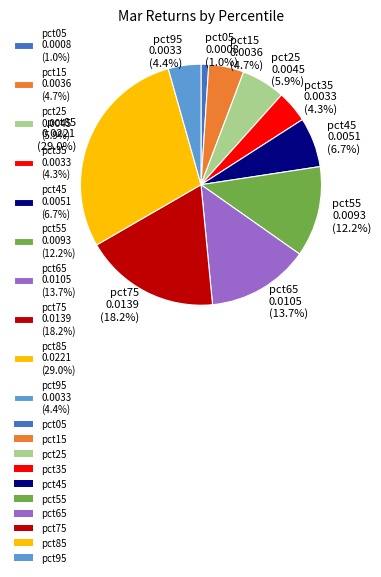

Count the number of slices in the pie.

10